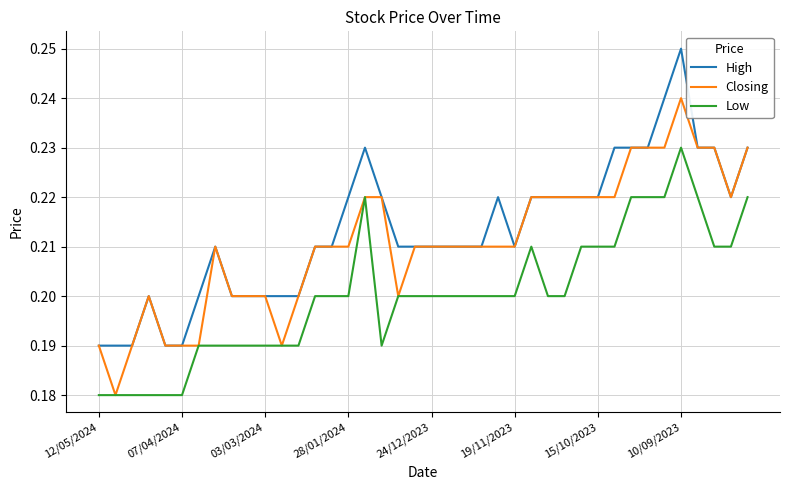

Which series has the largest total across all categories?

High